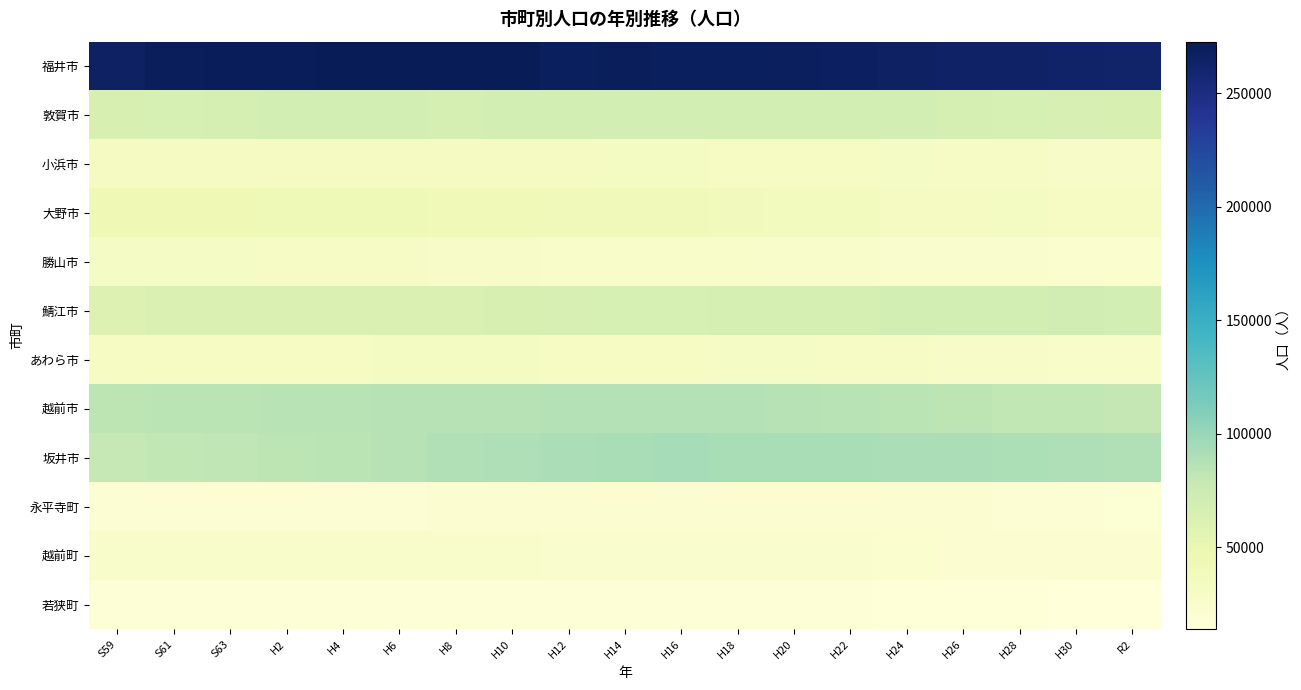

Between S59 and R2, which is larger?

S59